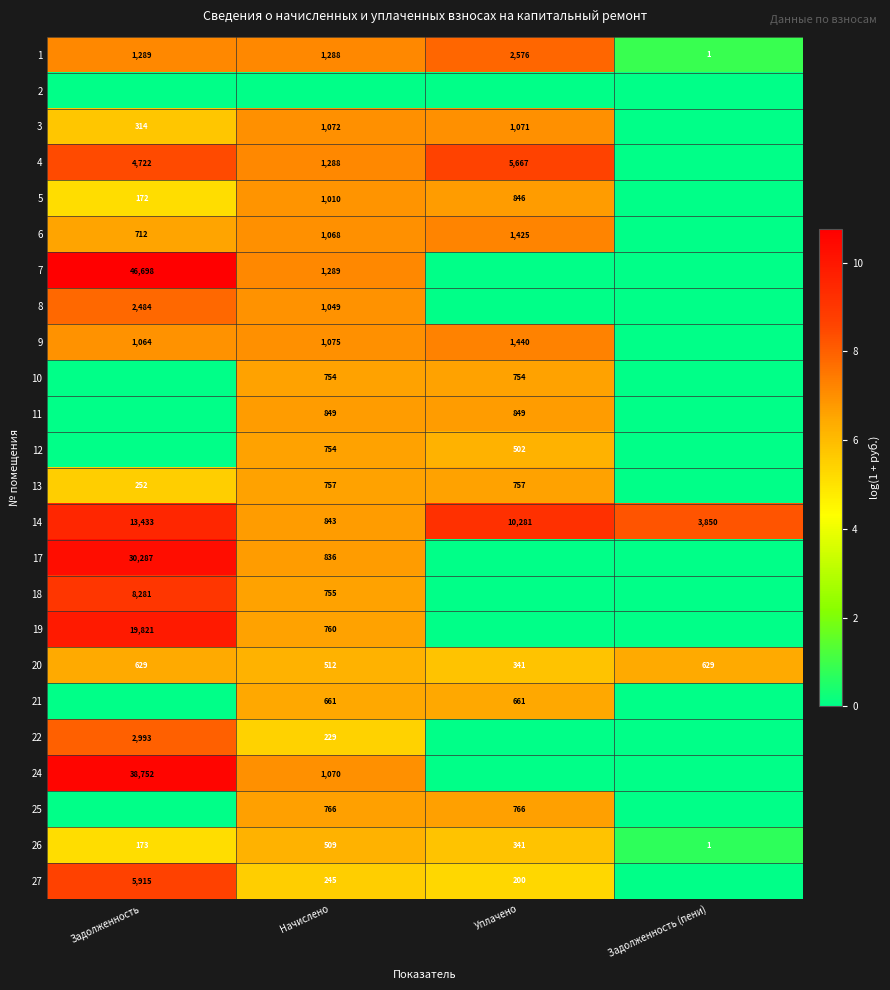

Where is 26 nearest to the value 255?

Задолженность